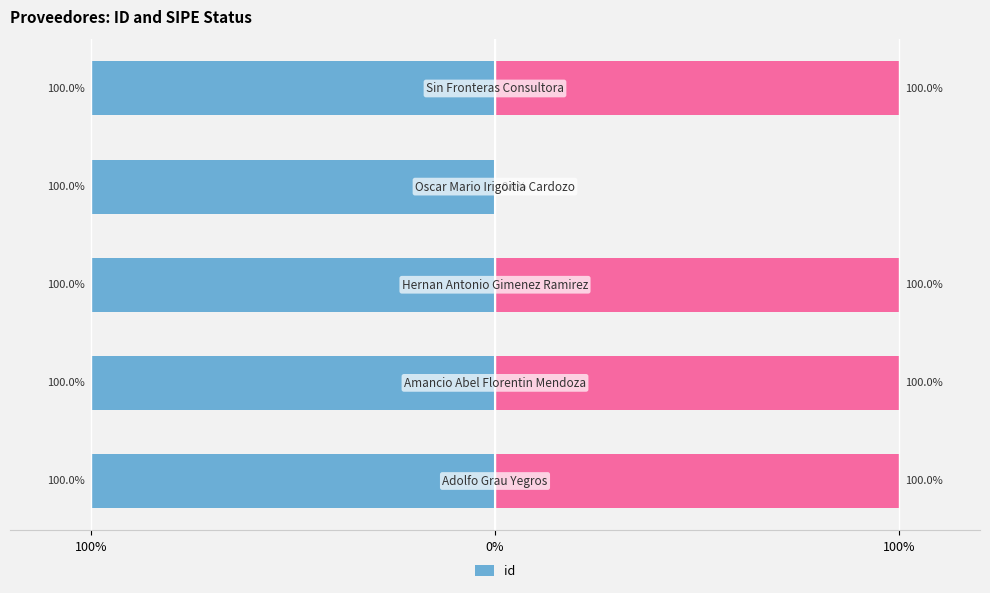

What is the approximate value at 100%?

-100.0